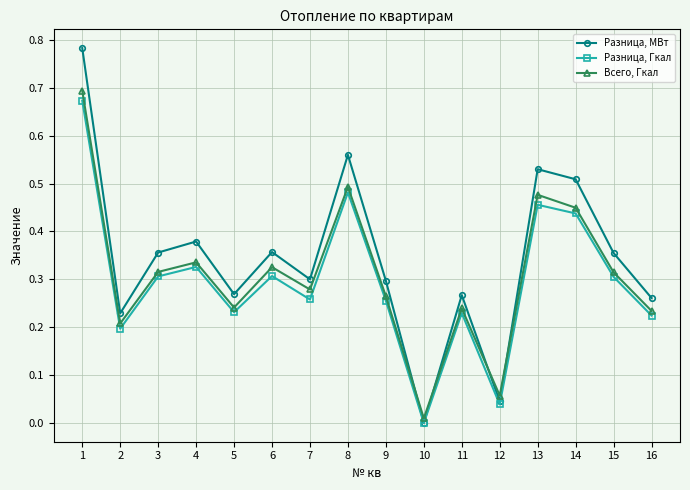

What is the sum of all Всего, Гкал values?

4.9